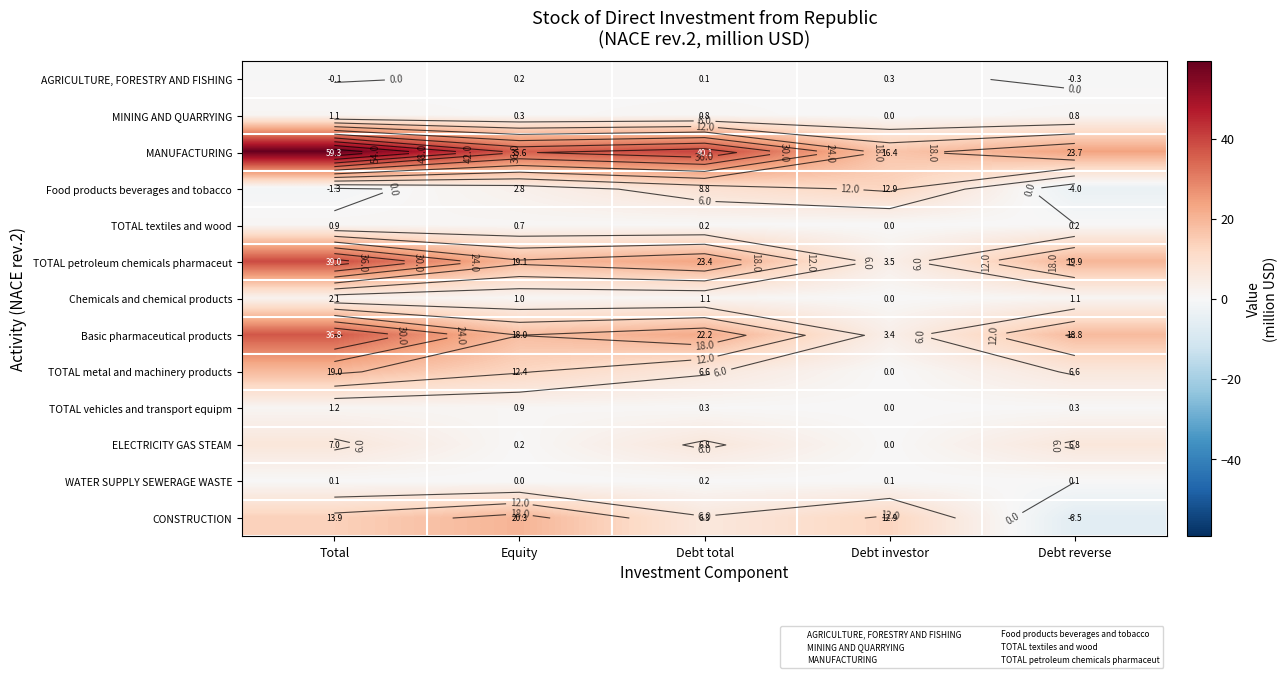

At which category is the sum across all series the highest?

Total